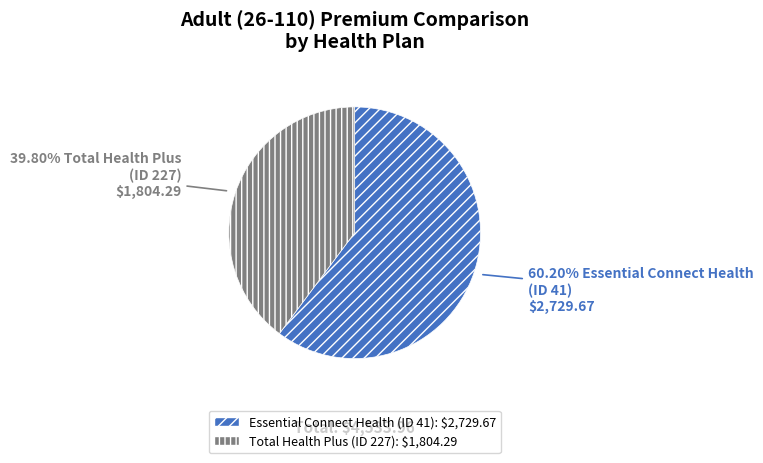

What is the majority slice?

Essential Connect Health (ID 41)